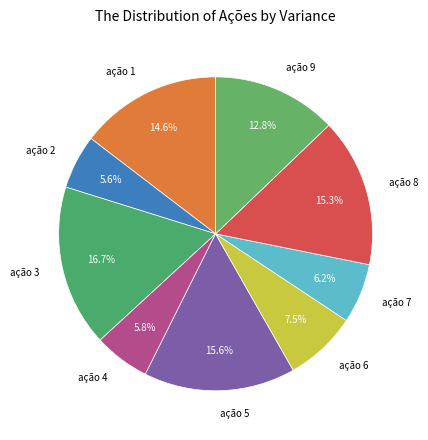

To the nearest percent, what is the average slice percentage?

11%